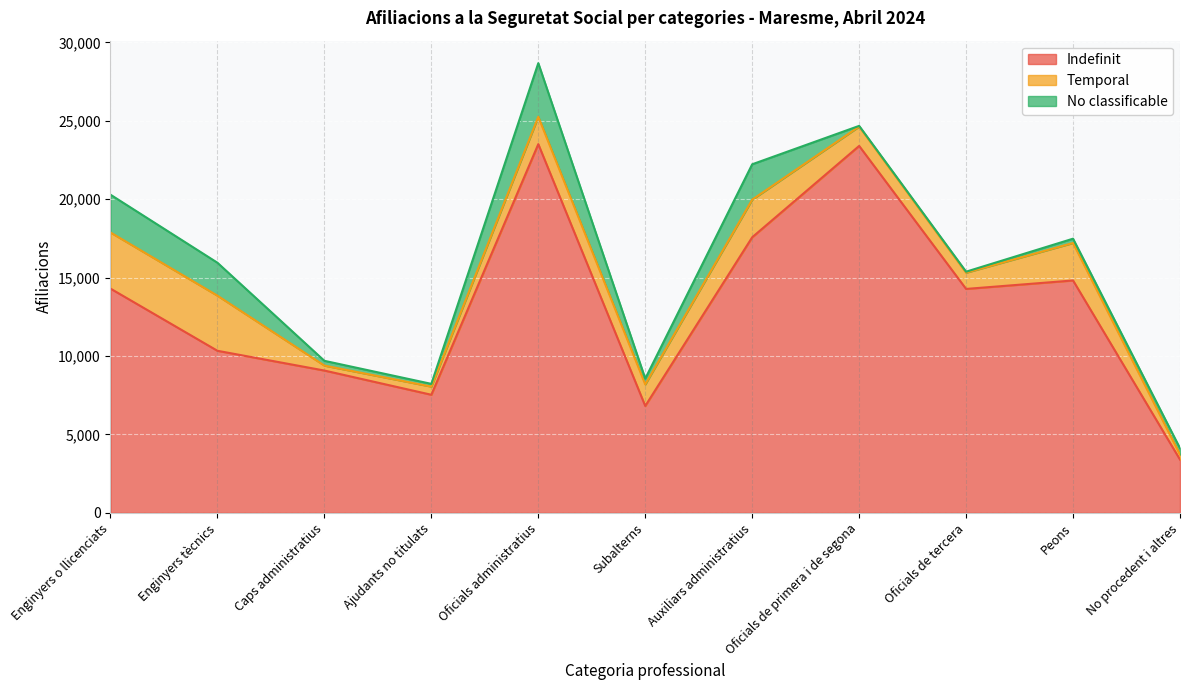

Reading left to right, what are all the values shown in this chart?

Indefinit: 14295	10330	9070	7525	23510	6810	17570	23395	14275	14815	3390
Temporal: 3580	3515	315	520	1745	1375	2400	1235	1035	2390	320
No classificable: 2410	2100	305	175	3420	370	2255	45	65	275	405